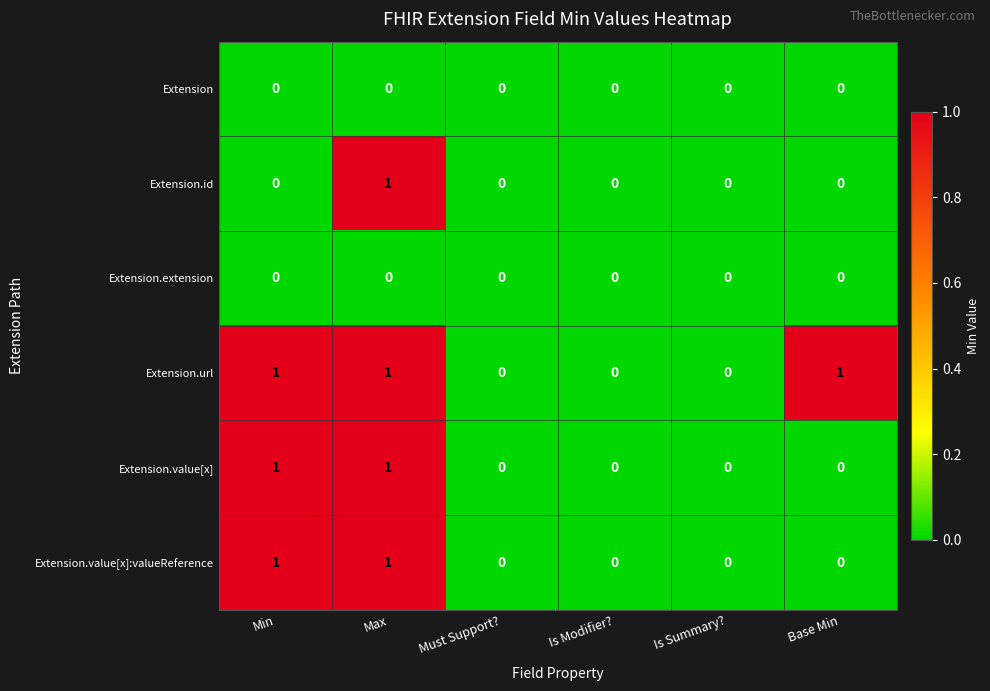

Is it true that Extension.value[x]:valueReference equals 1 at Min?

True